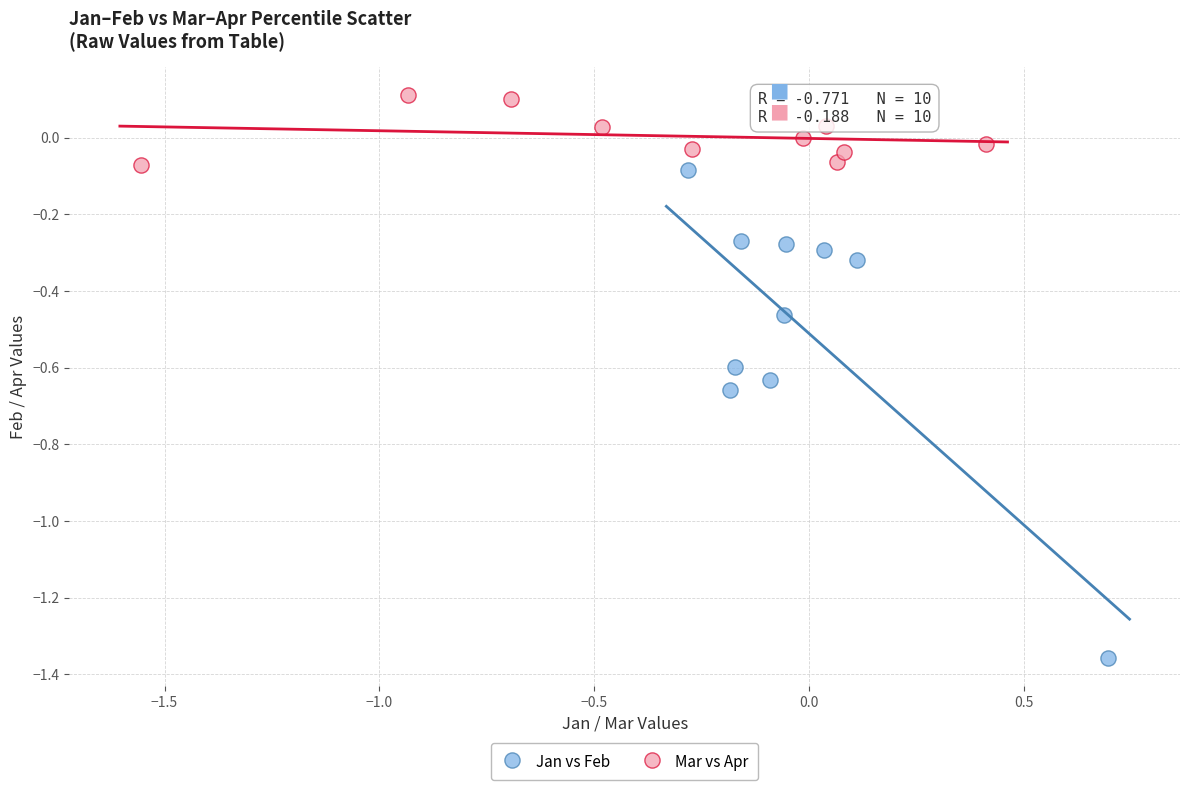

Which series contains the highest Y value?

Mar vs Apr